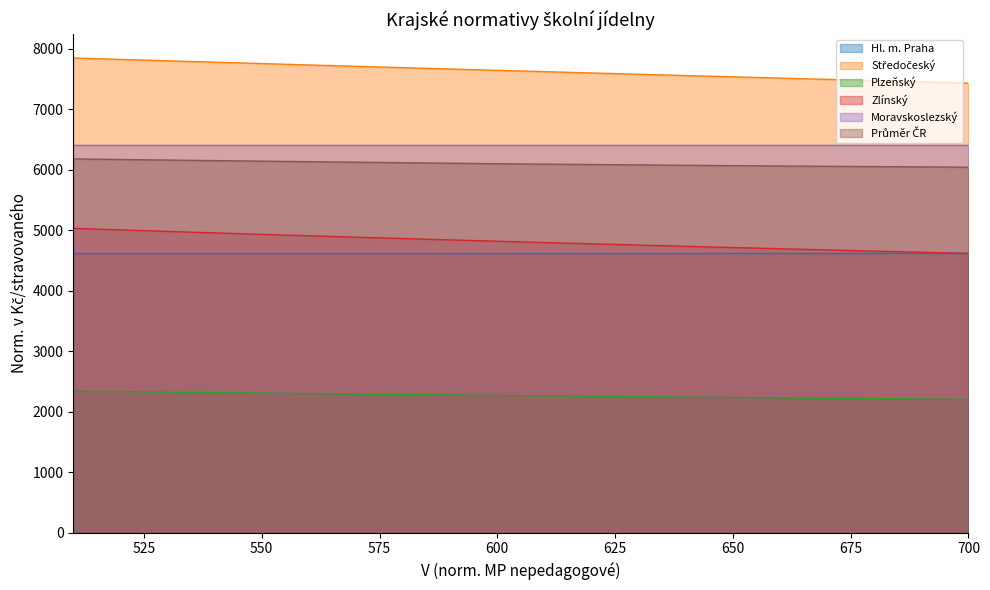

At which category is the sum across all series the highest?

510